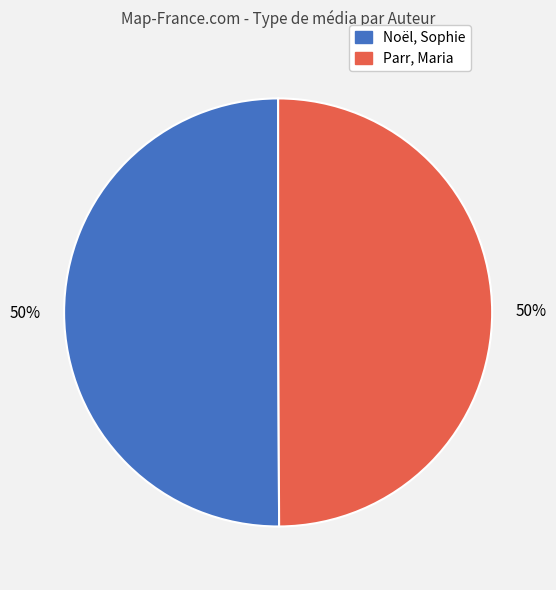

Is the sum of Parr, Maria and Noël, Sophie greater than half?

Yes